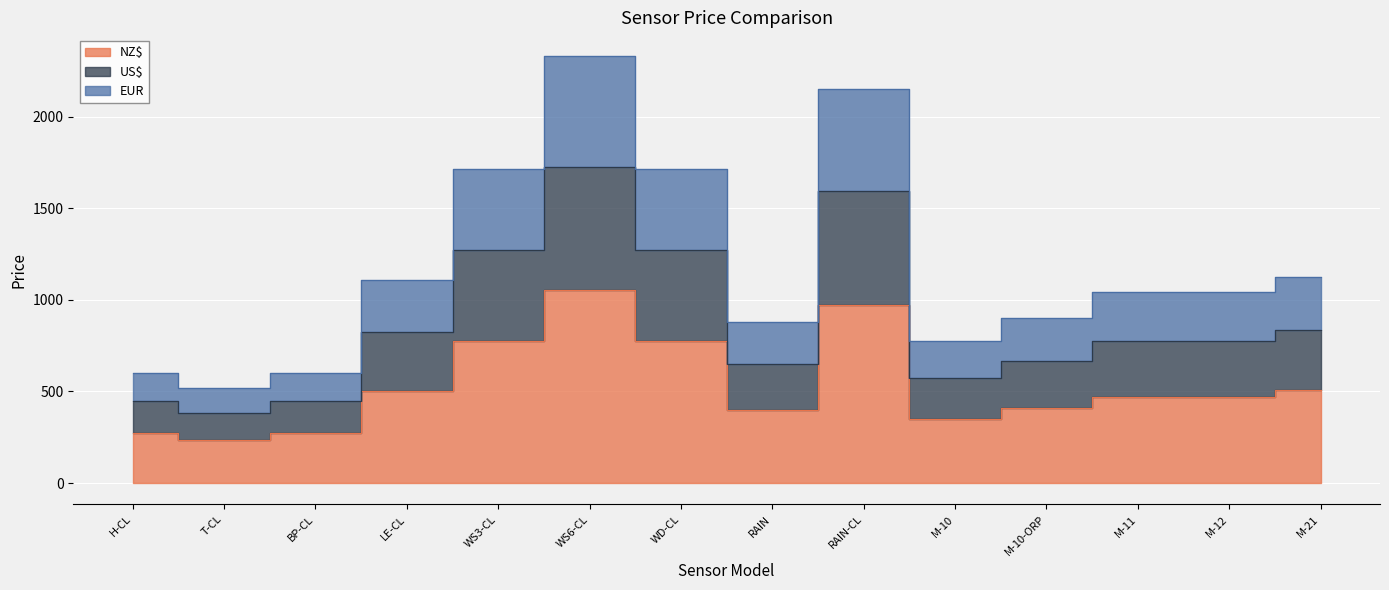

How many lines are shown in the chart?

3